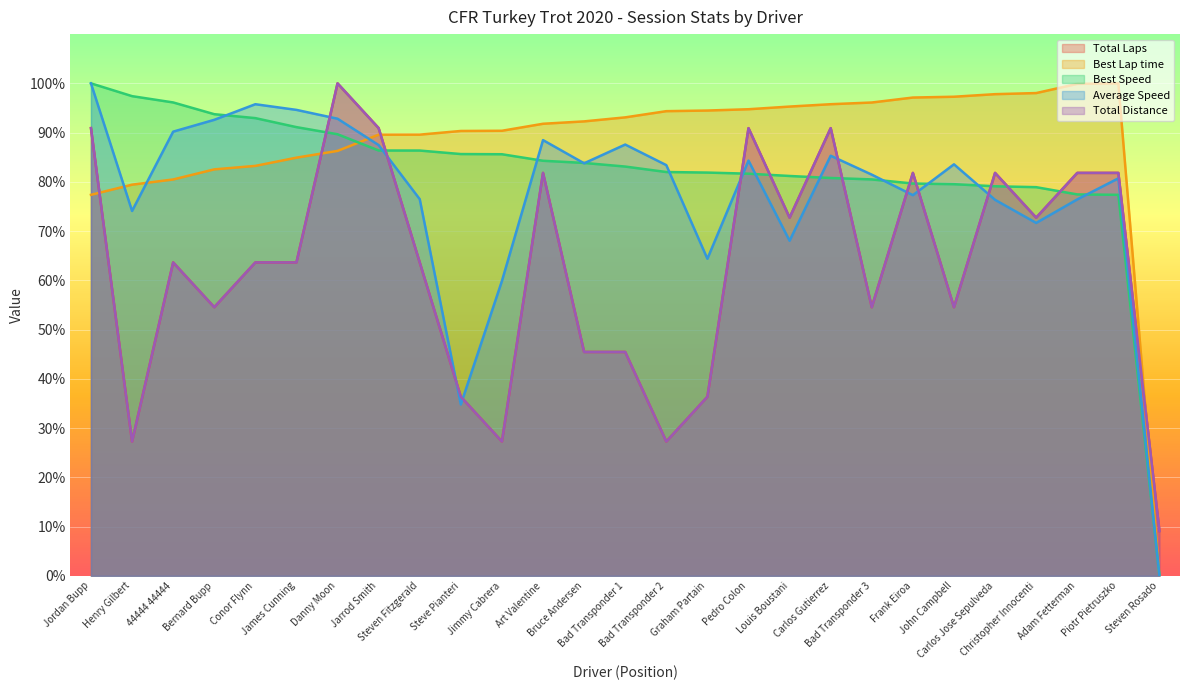

What is the label of the 27th point from the right?

Jordan Bupp